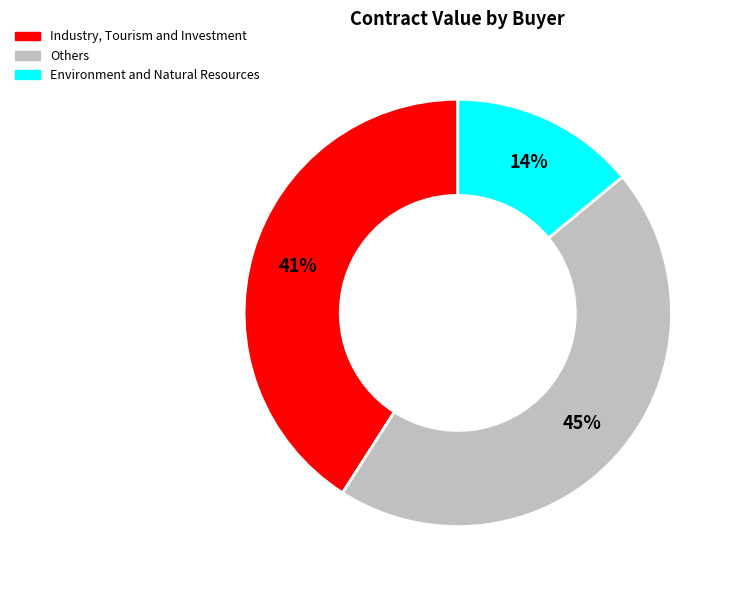

Count the number of slices in the pie.

3